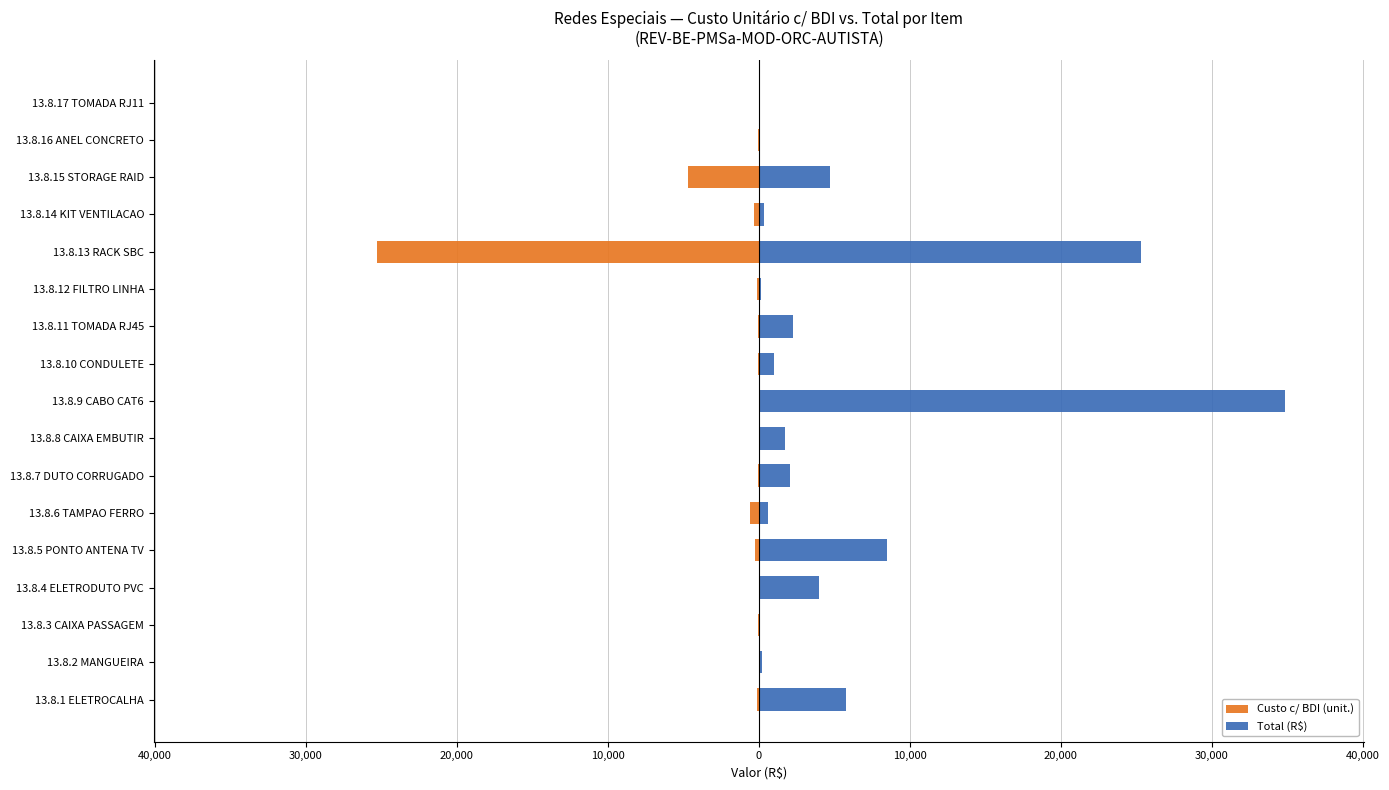

The value of Total (R$) at 13.8.15 STORAGE RAID is 4688.2. True or false?

True